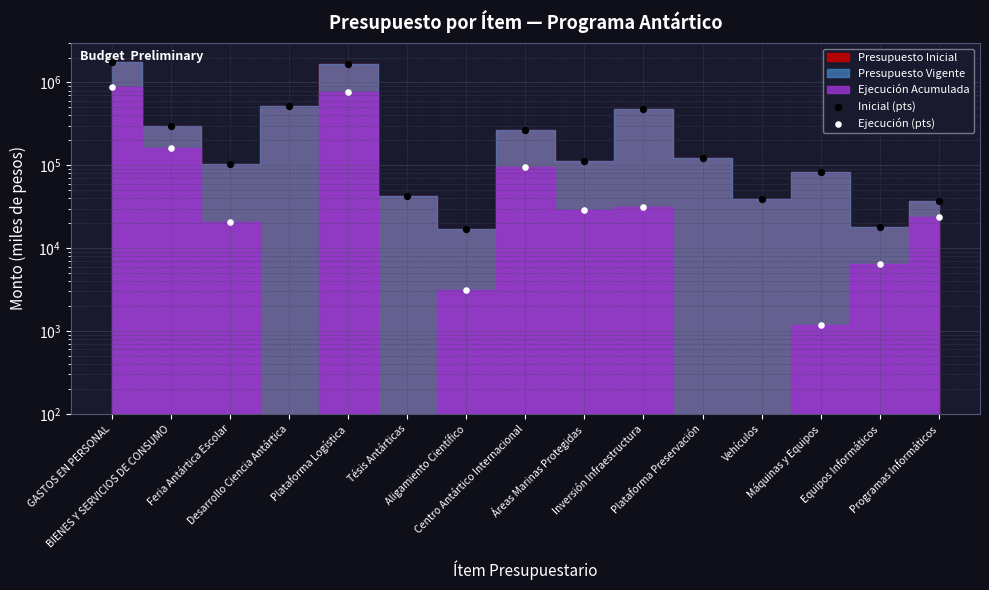

Which series reaches the maximum Y coordinate?

Inicial (pts)